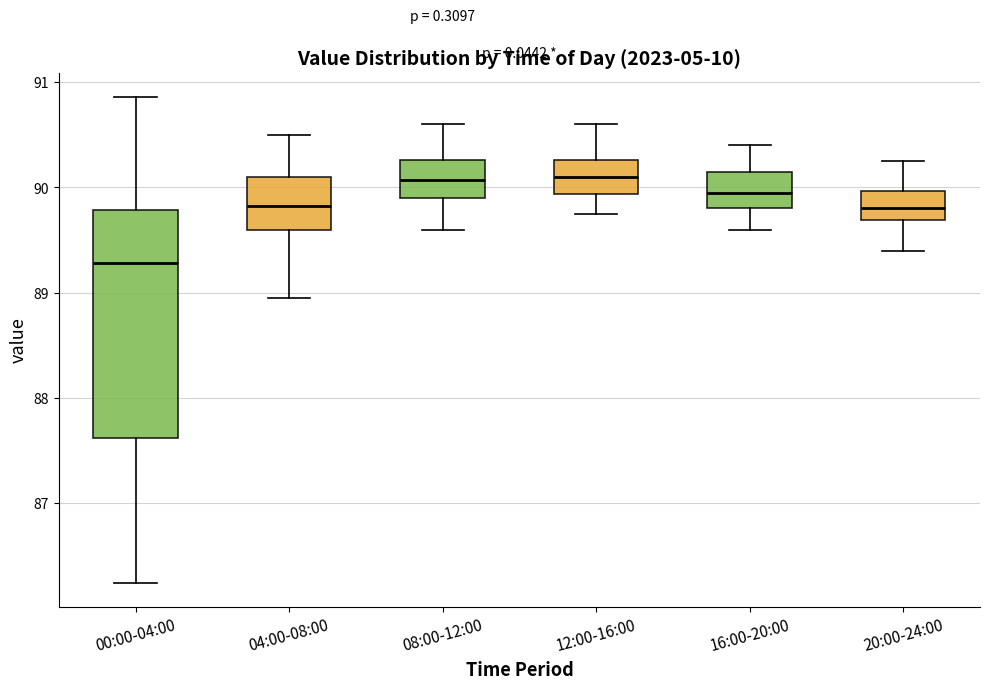

Comparing the boxes themselves (not the whiskers), which one is the tallest?

00:00-04:00